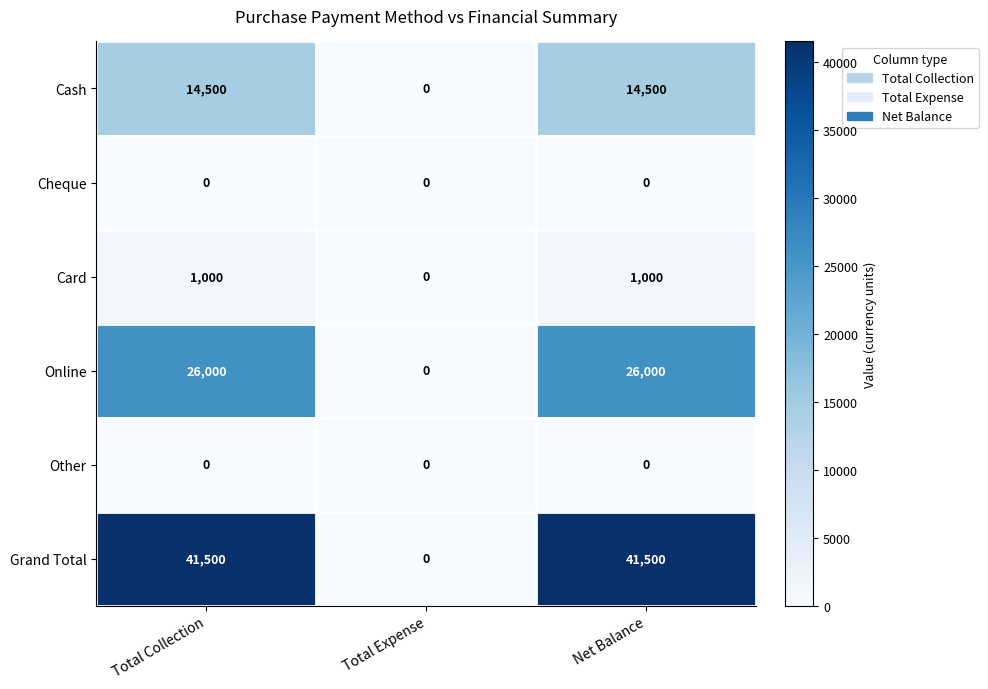

What value does the Card series have at Net Balance?

1000